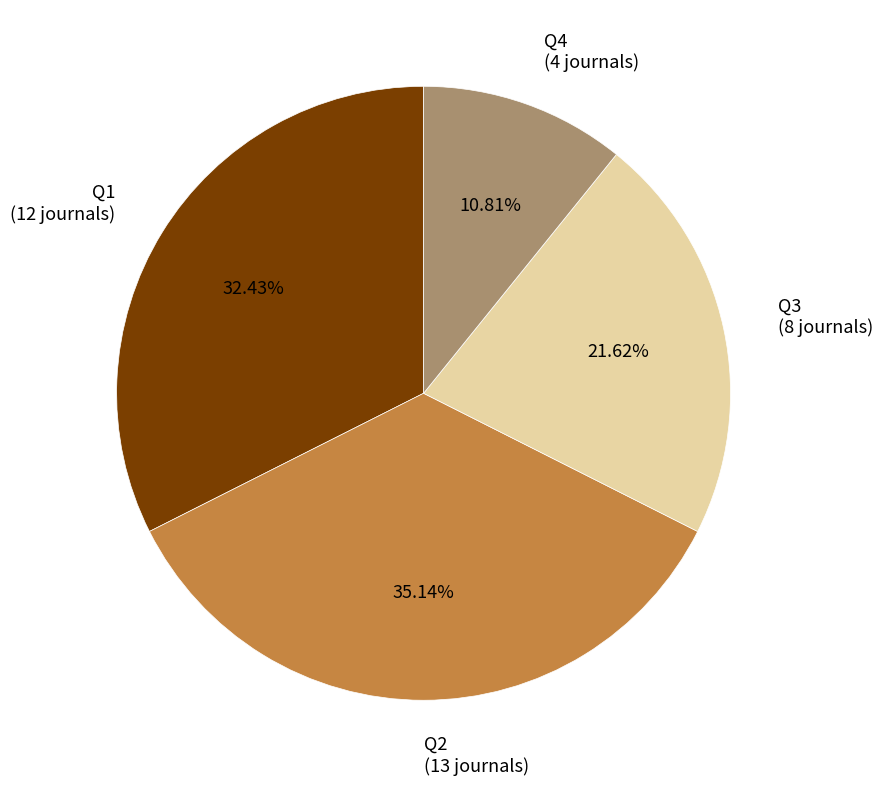

Is there a majority slice in this chart?

No